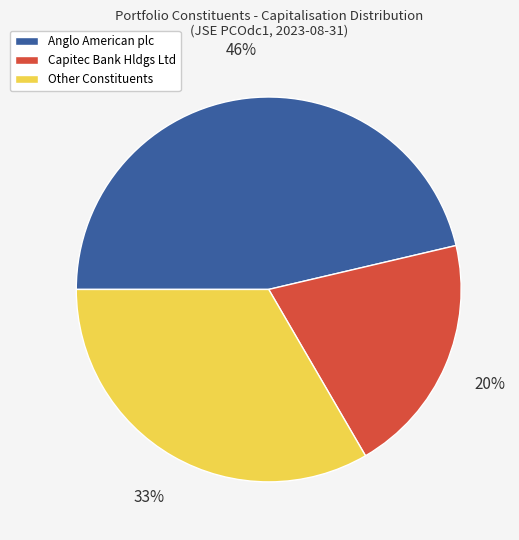

Count the number of slices in the pie.

3